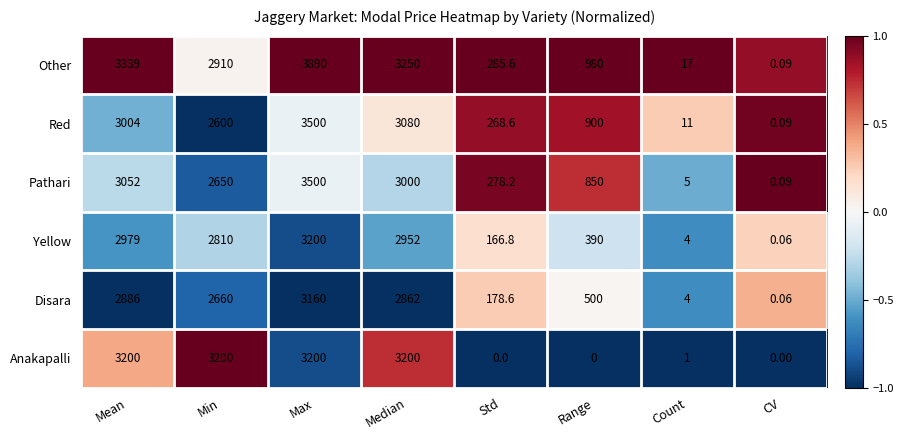

Which label corresponds to the largest value in the chart?

Max